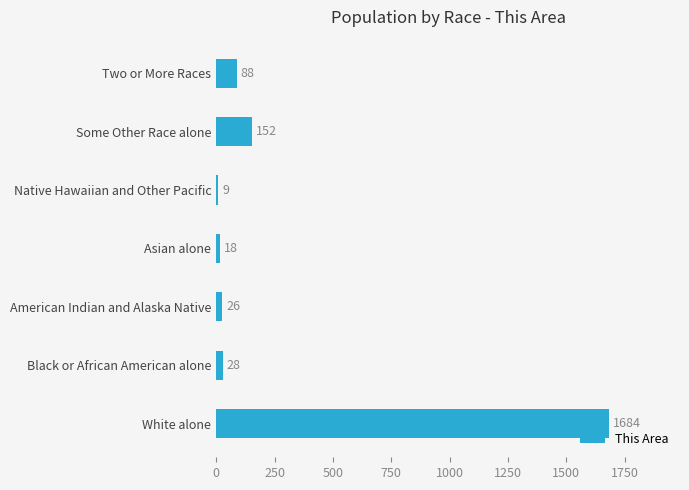

What is the difference between the second highest and minimum values?

143